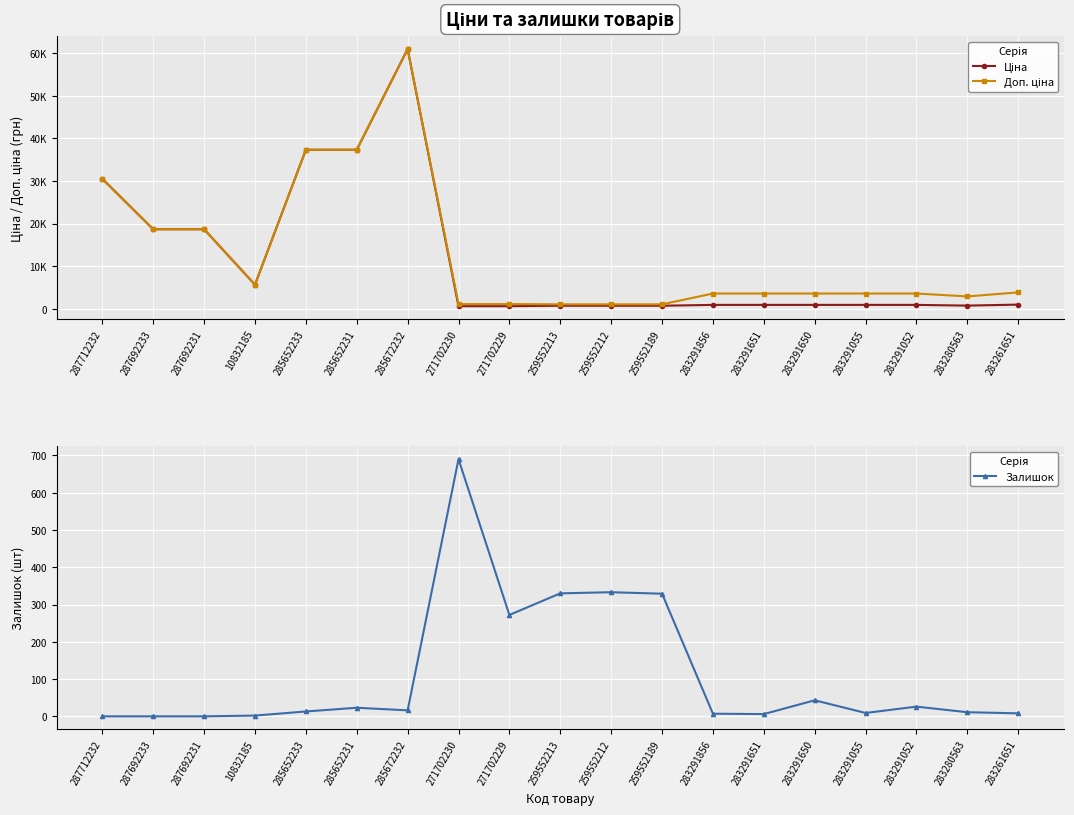

Is the value of Доп. ціна at 287712232 greater than the value of Ціна at 283291651?

Yes